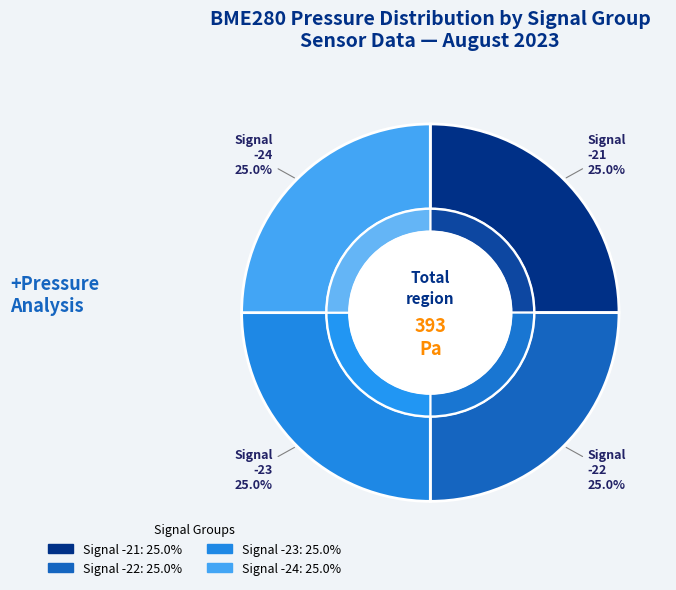

Is the sum of -21 and -21 greater than half?

No